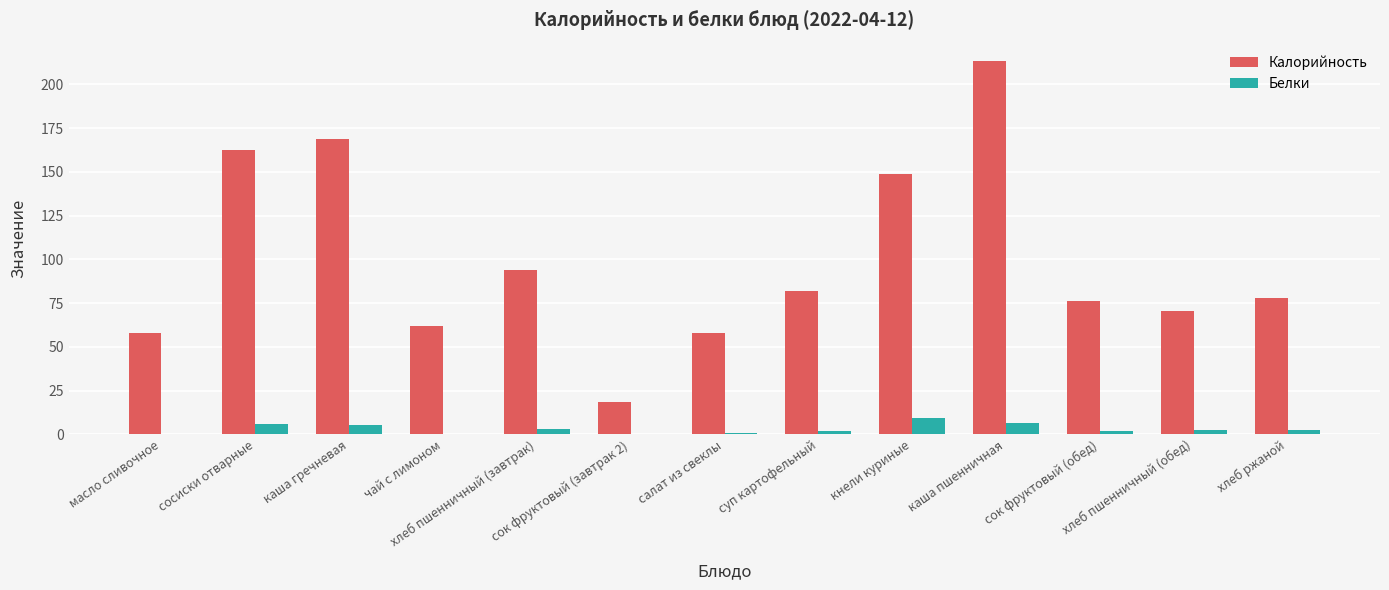

How many groups of bars are there?

13